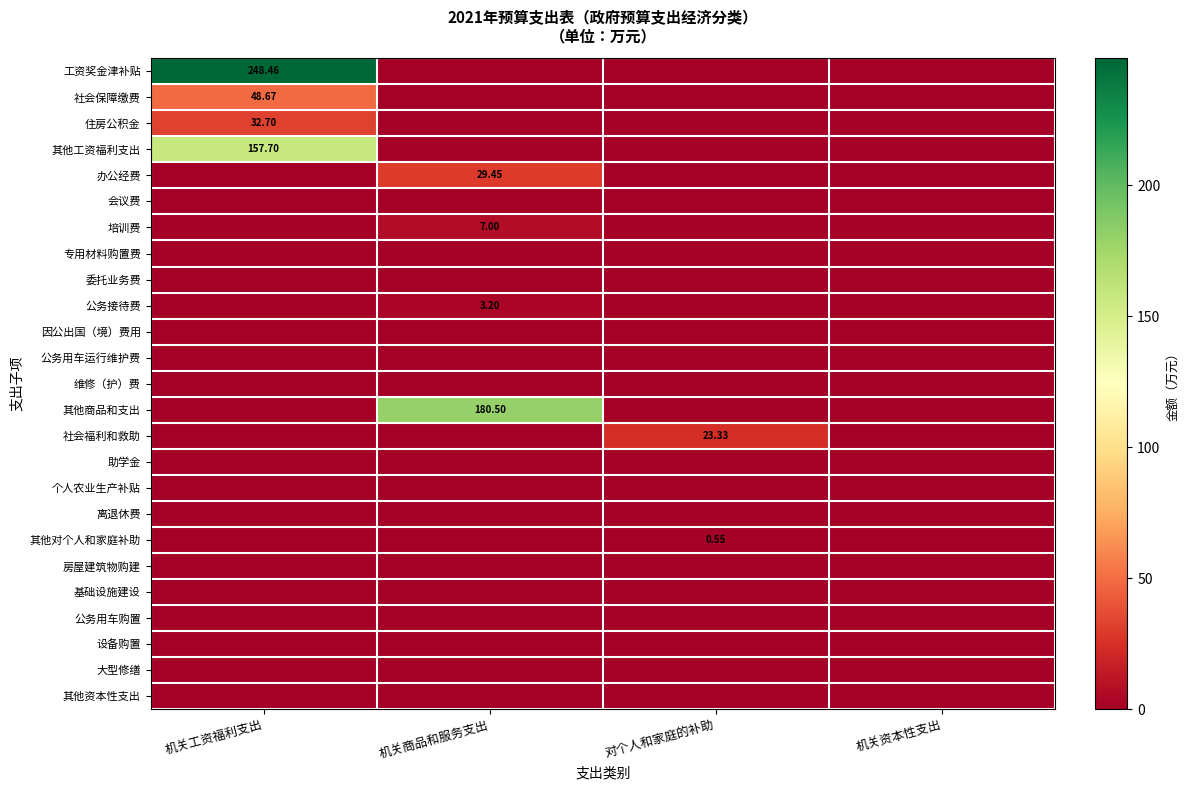

True or false: 工资奖金津补贴 has a value of 79.2 at 机关商品和服务支出.

False